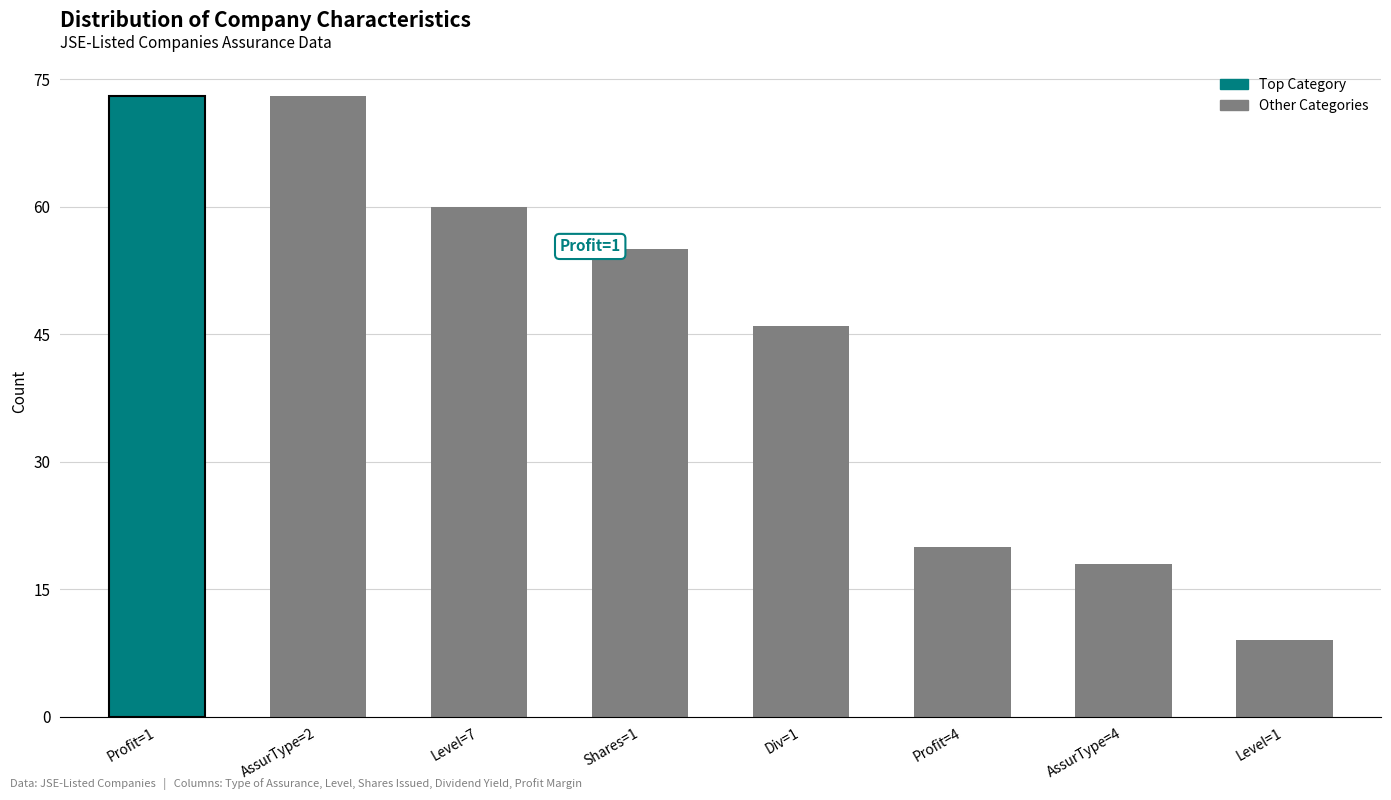

What is the difference between the second highest and minimum values?

64